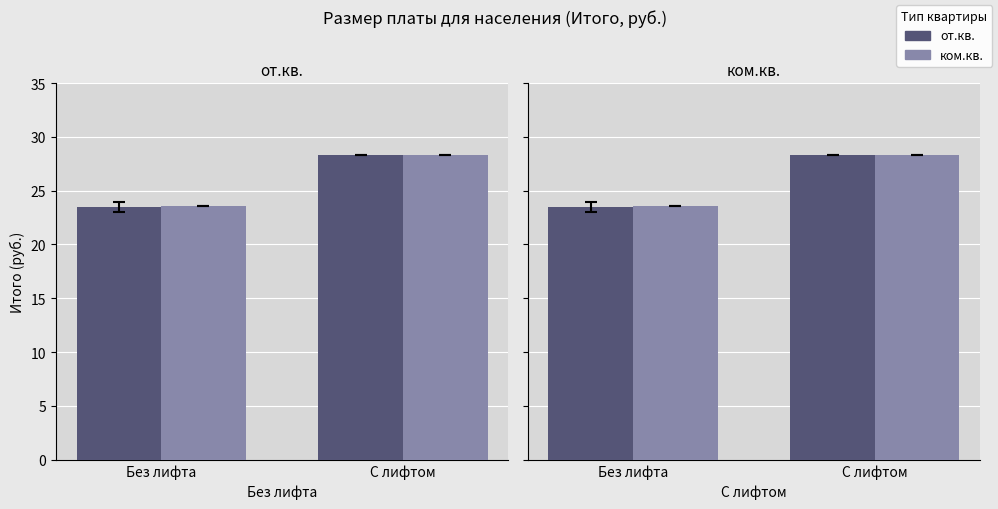

Reading left to right, transcribe all the data shown in this chart.

от.кв.: 23.5	28.3
ком.кв.: 23.6	28.3